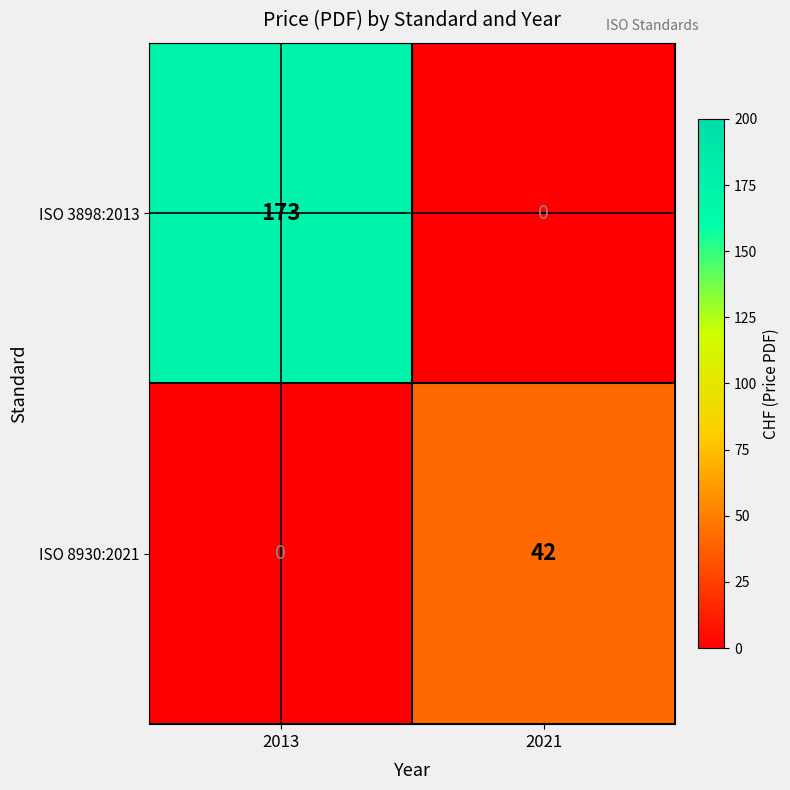

What is the sum of all ISO 3898:2013 values?

173